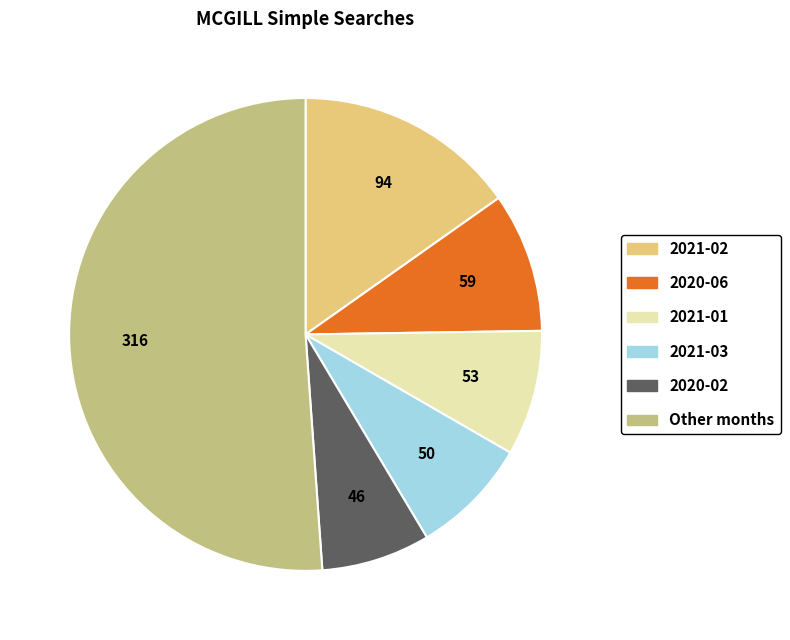

How many segments does this pie chart have?

6